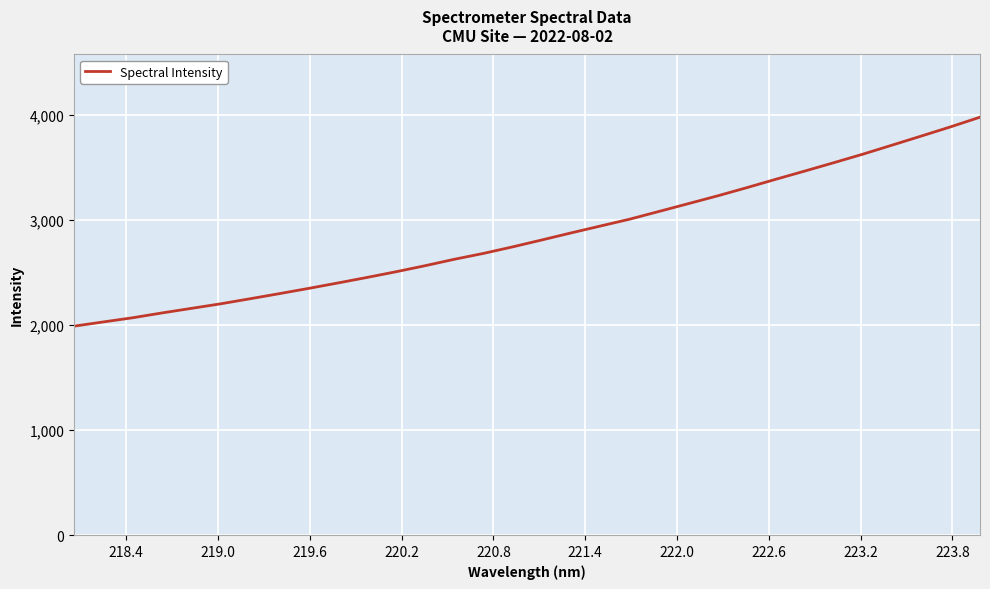

What is the minimum value shown in the chart?

1989.7